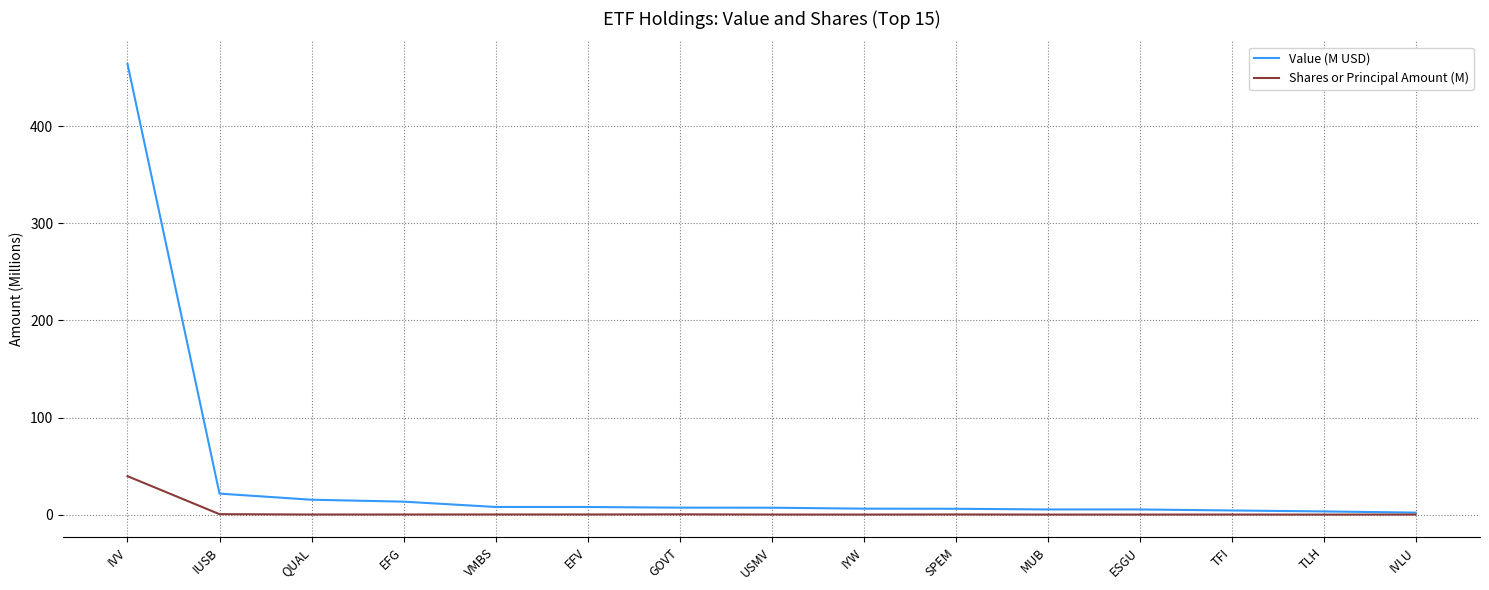

Which series has the widest spread of values?

Value (M USD)